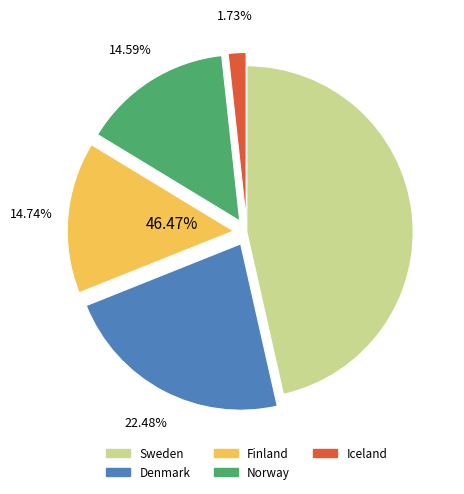

Which category has the biggest portion of the pie?

Sweden